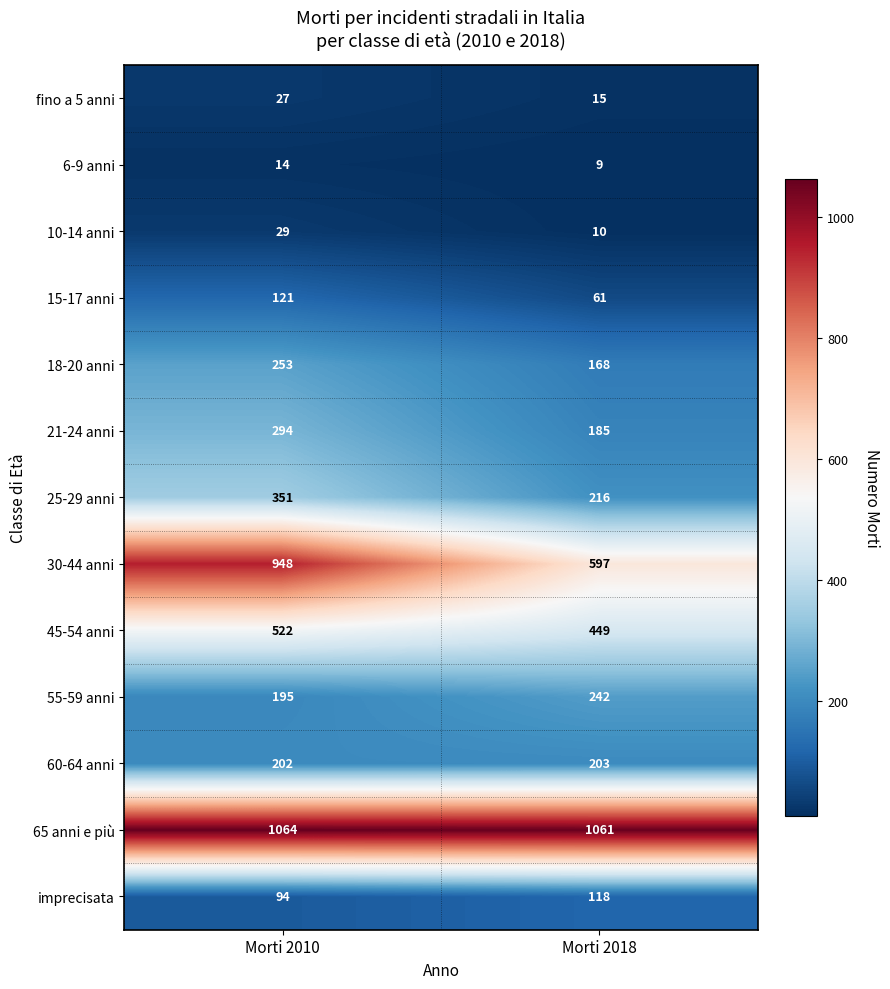

Which category has the highest value across all series?

Morti 2010